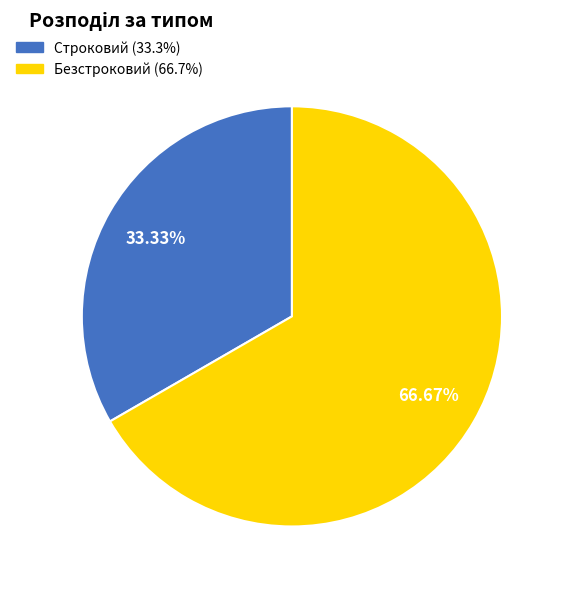

Which category has the biggest portion of the pie?

Безстроковий